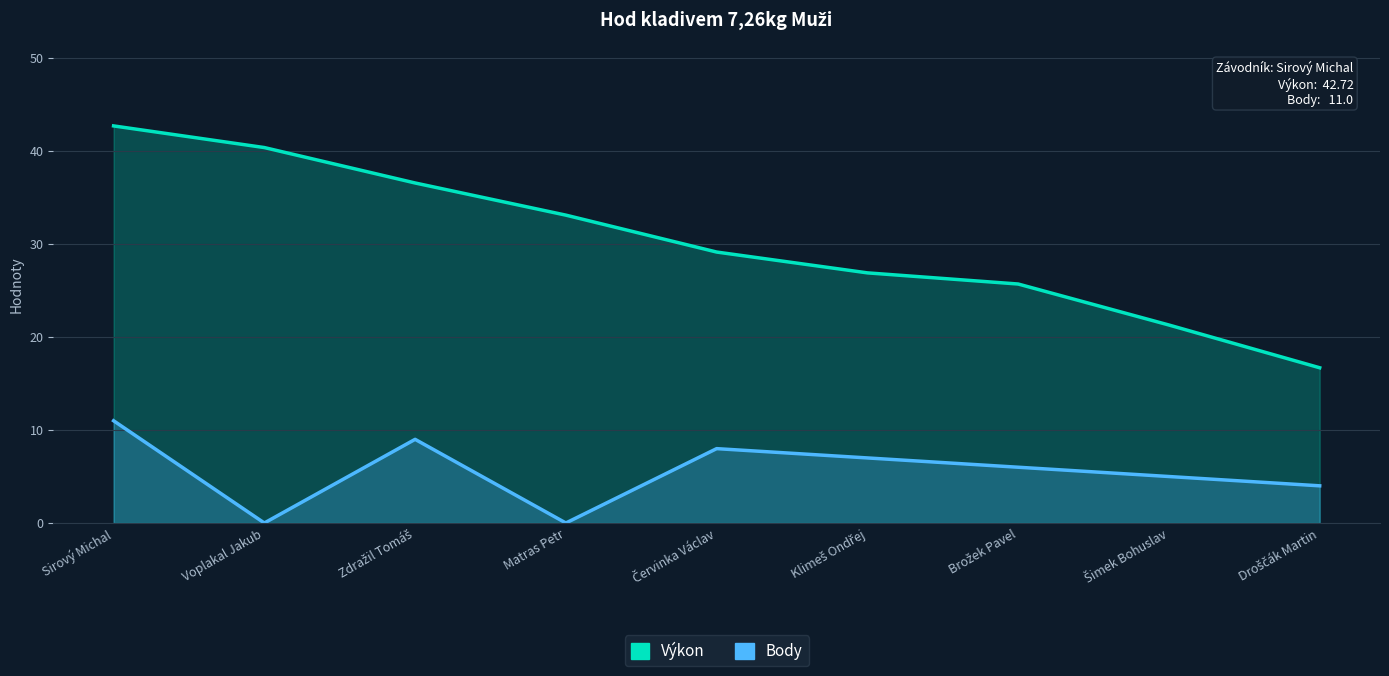

Is it true that Výkon equals 41.9 at Klimeš Ondřej?

False